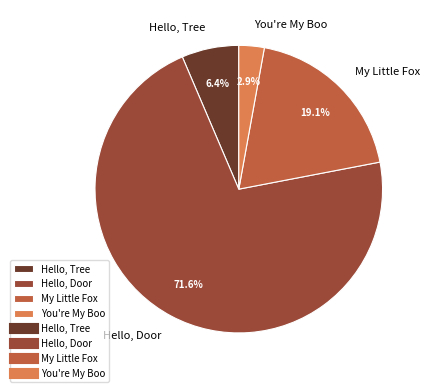

Is there any slice that represents more than half of the pie?

Yes